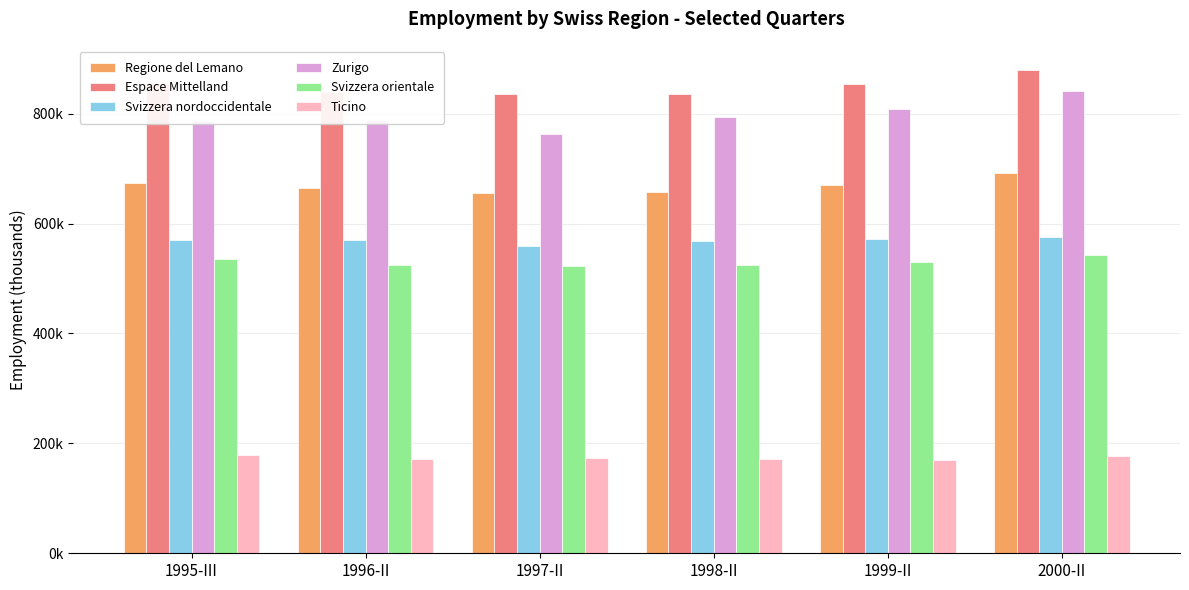

What is the total value across all series at 1999-II?

3608199.4